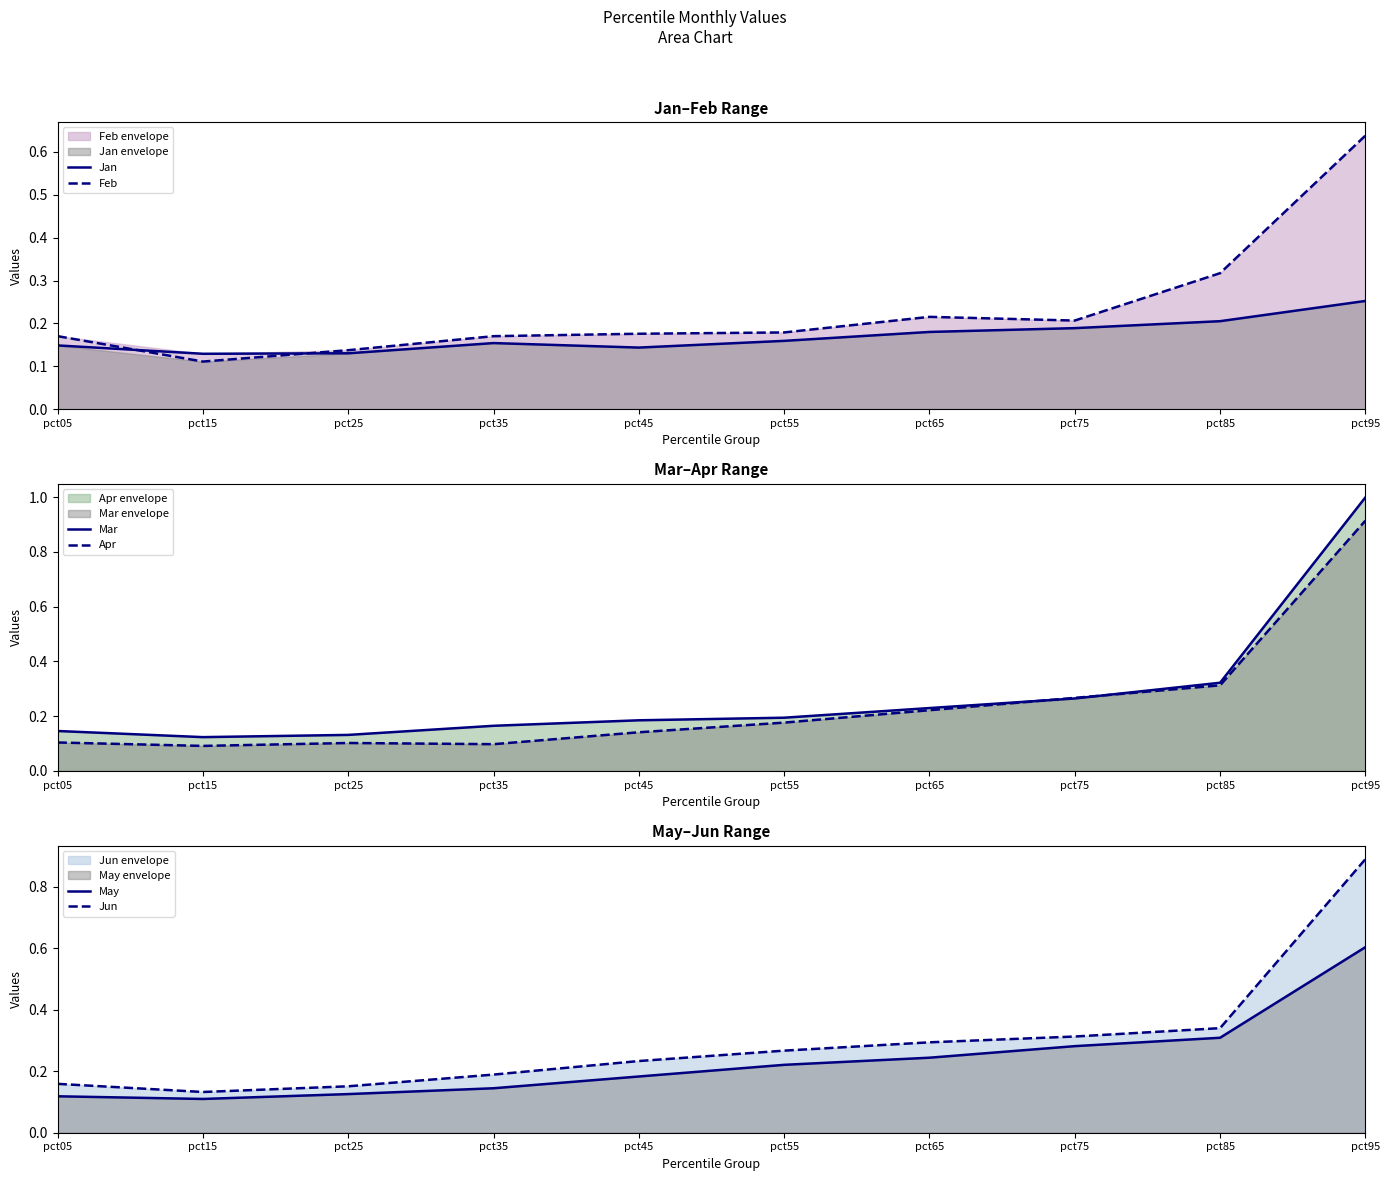

What is the difference between the maximum and minimum values in the May series?

0.5